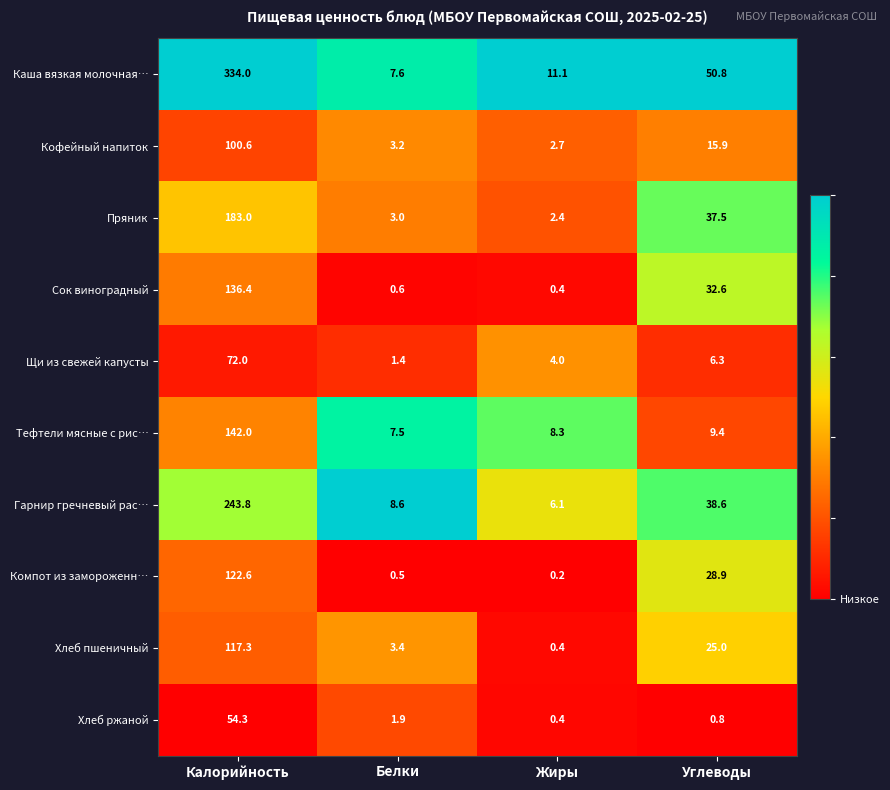

At which category is the sum across all series the highest?

Калорийность